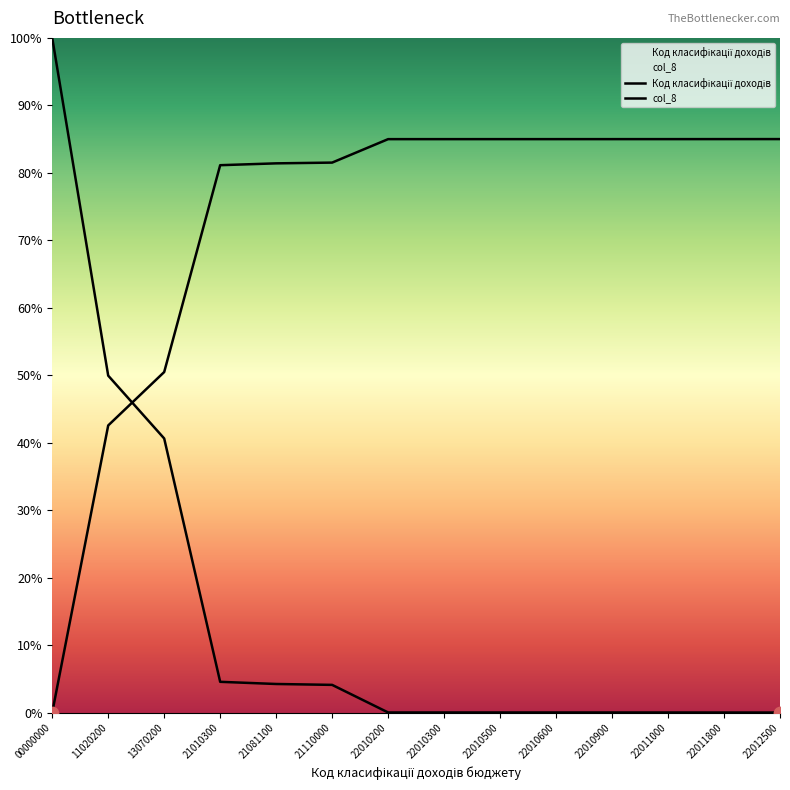

What is the total value across all series at 21110000?

85.6